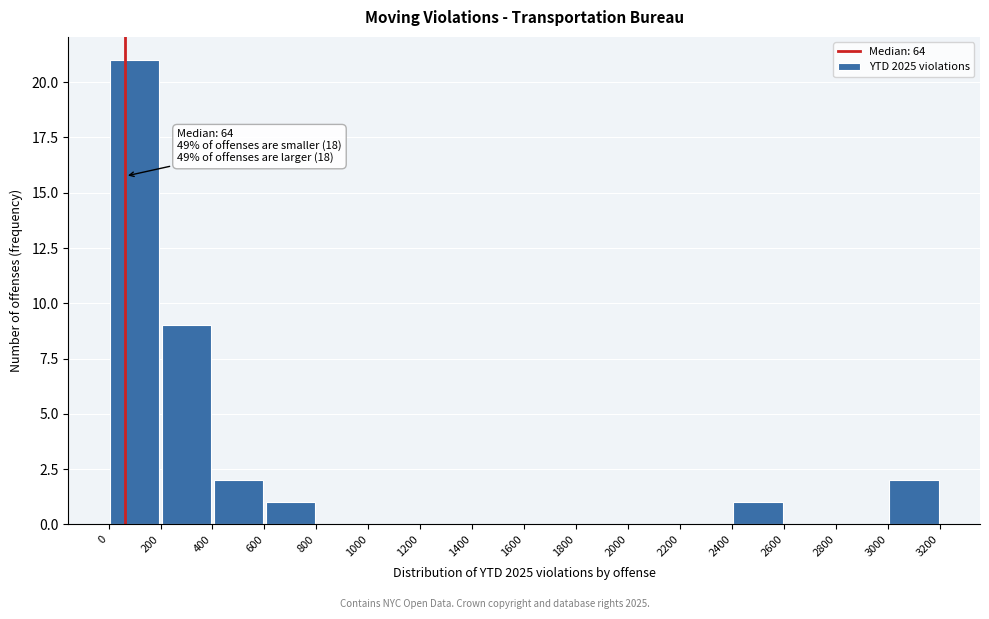

Over which range of the x-axis is the bar tallest?

0 to 200